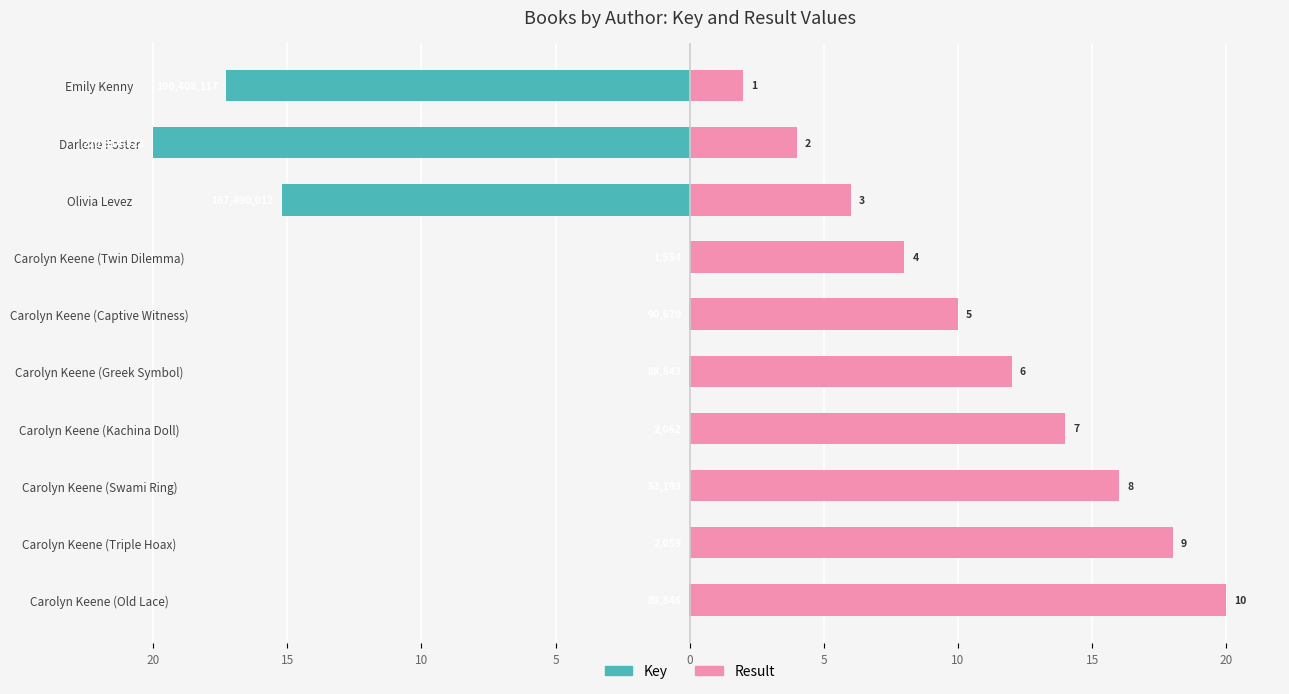

What are all the series names shown in the legend?

Key, Result